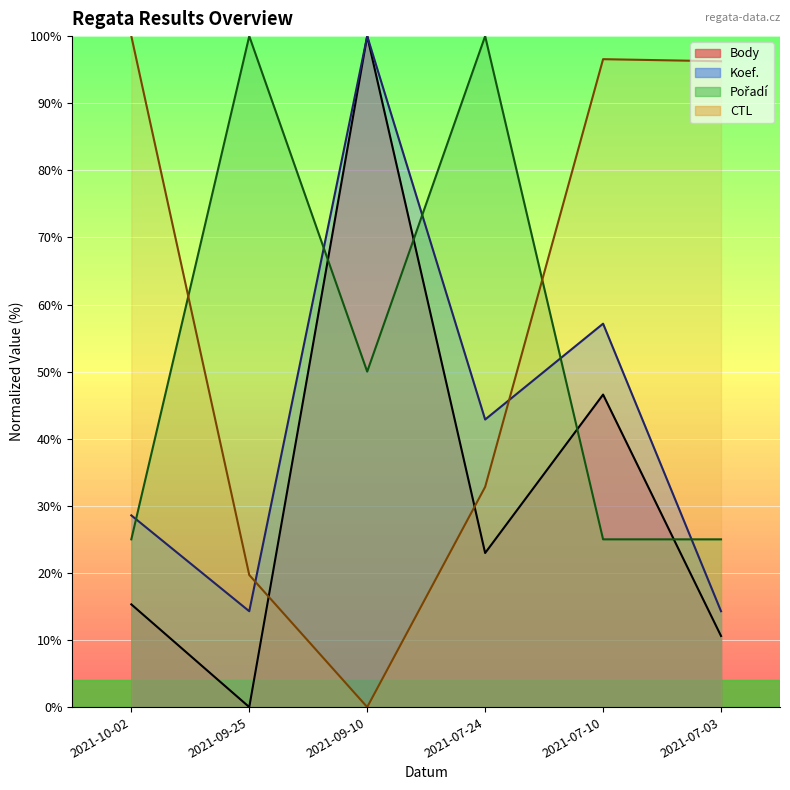

True or false: Pořadí has more than 2 interior local peaks.

False